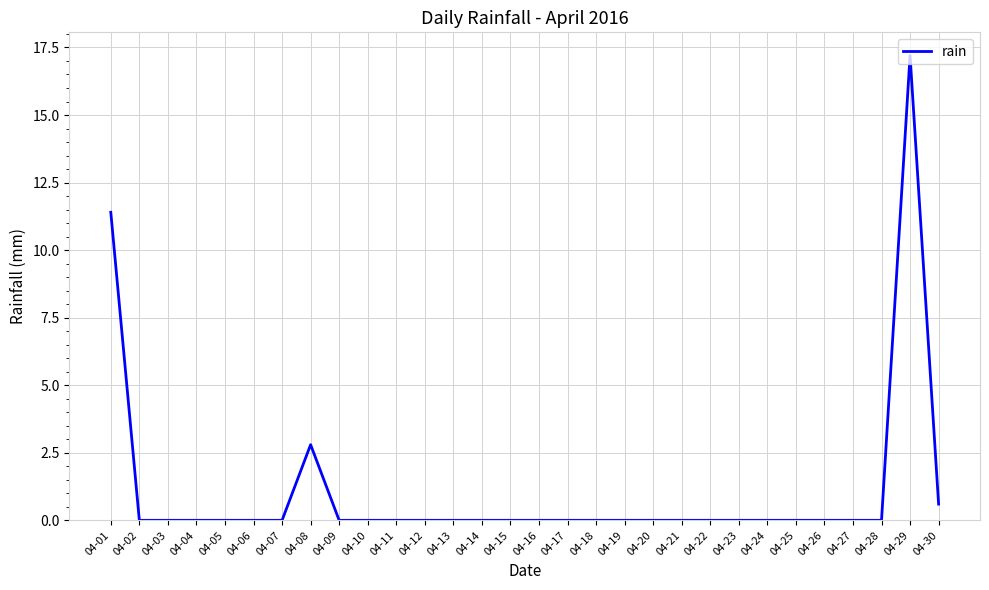

At which label is the value closest to 8?

04-01